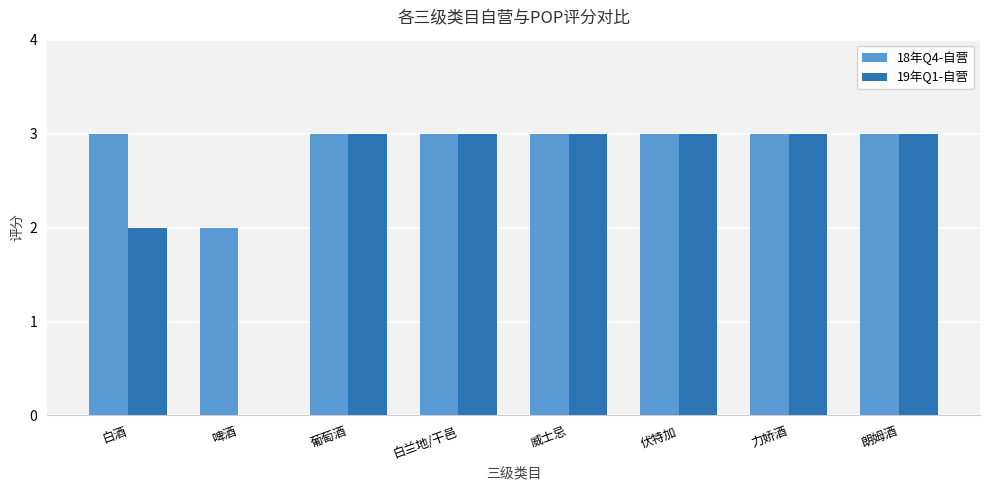

What is the greatest value displayed?

3